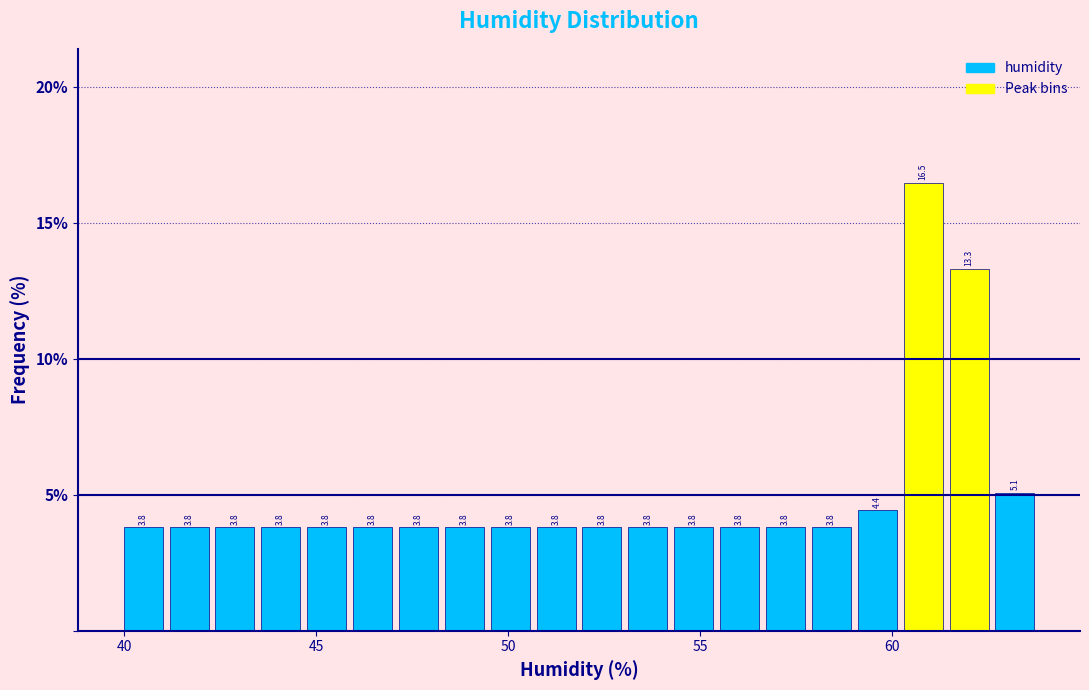

Read against the x-axis, roughly where is the centre of the tallest bar?

61.0